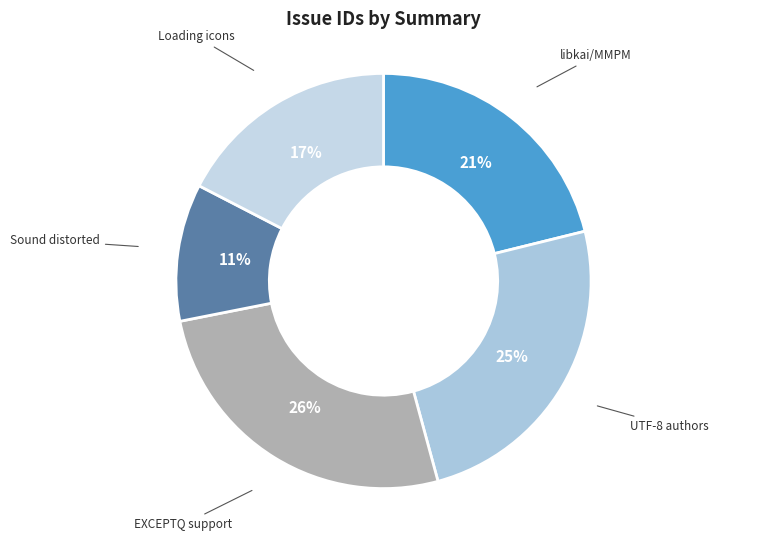

What is the largest slice in the pie chart?

EXCEPTQ support